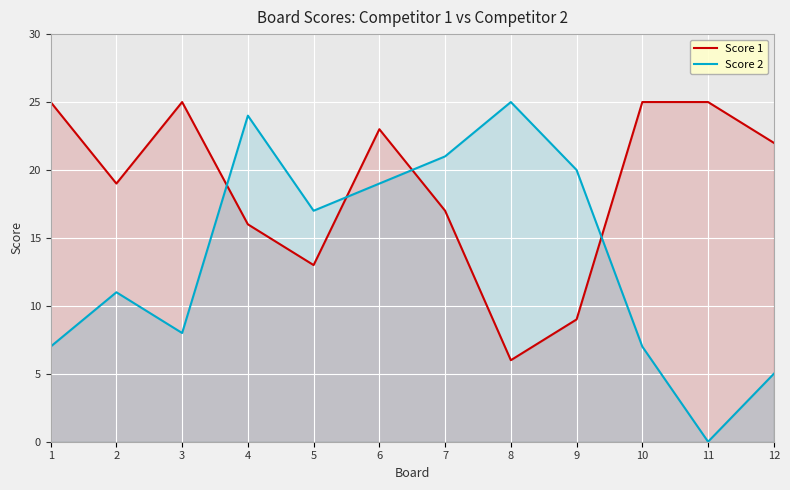

How many data points in Score 2 are above 17?

5